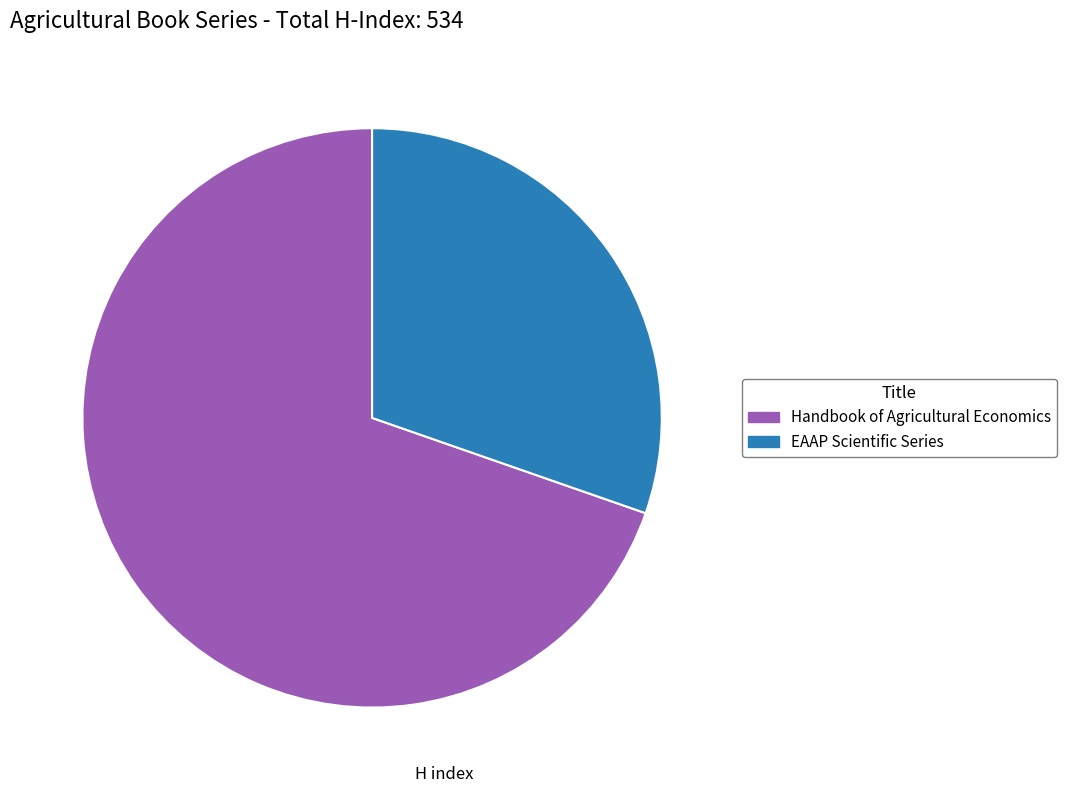

Do Handbook of Agricultural Economics and EAAP Scientific Series together represent more than half of the pie?

Yes